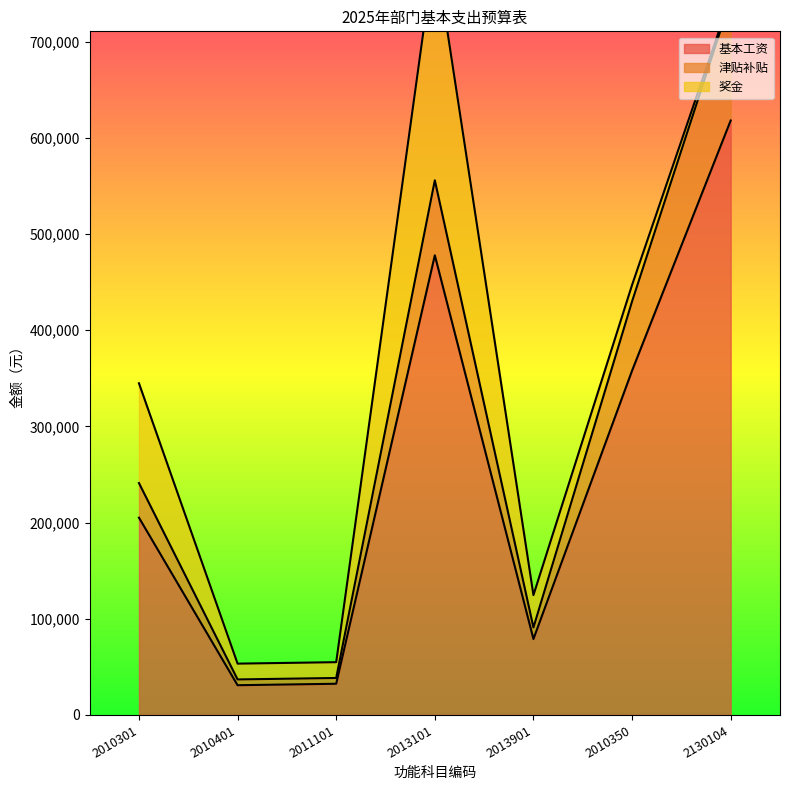

True or false: 津贴补贴 has more than 2 interior local peaks.

False